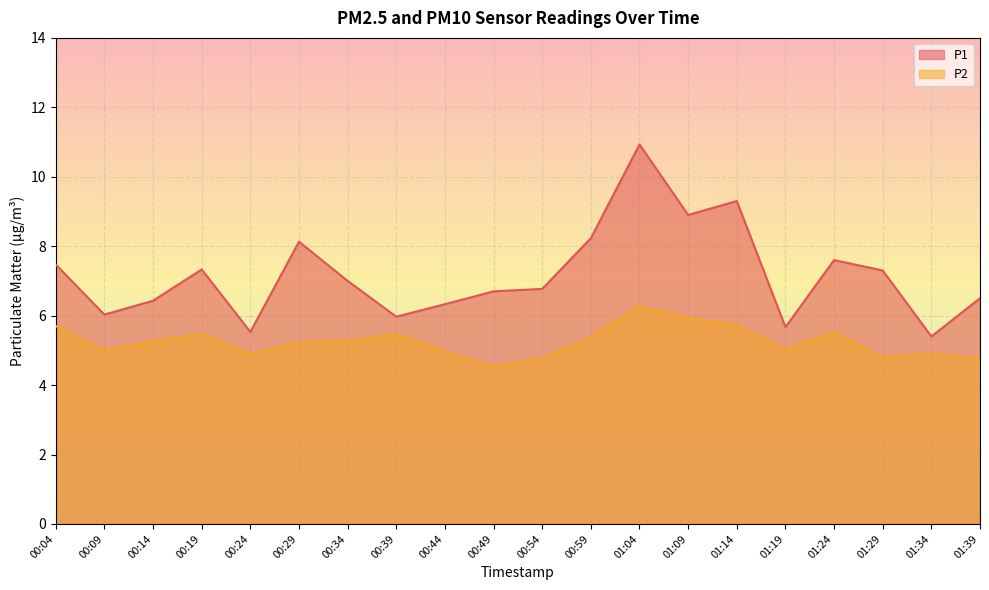

What is the difference between the maximum and second lowest values in the P2 series?

1.5